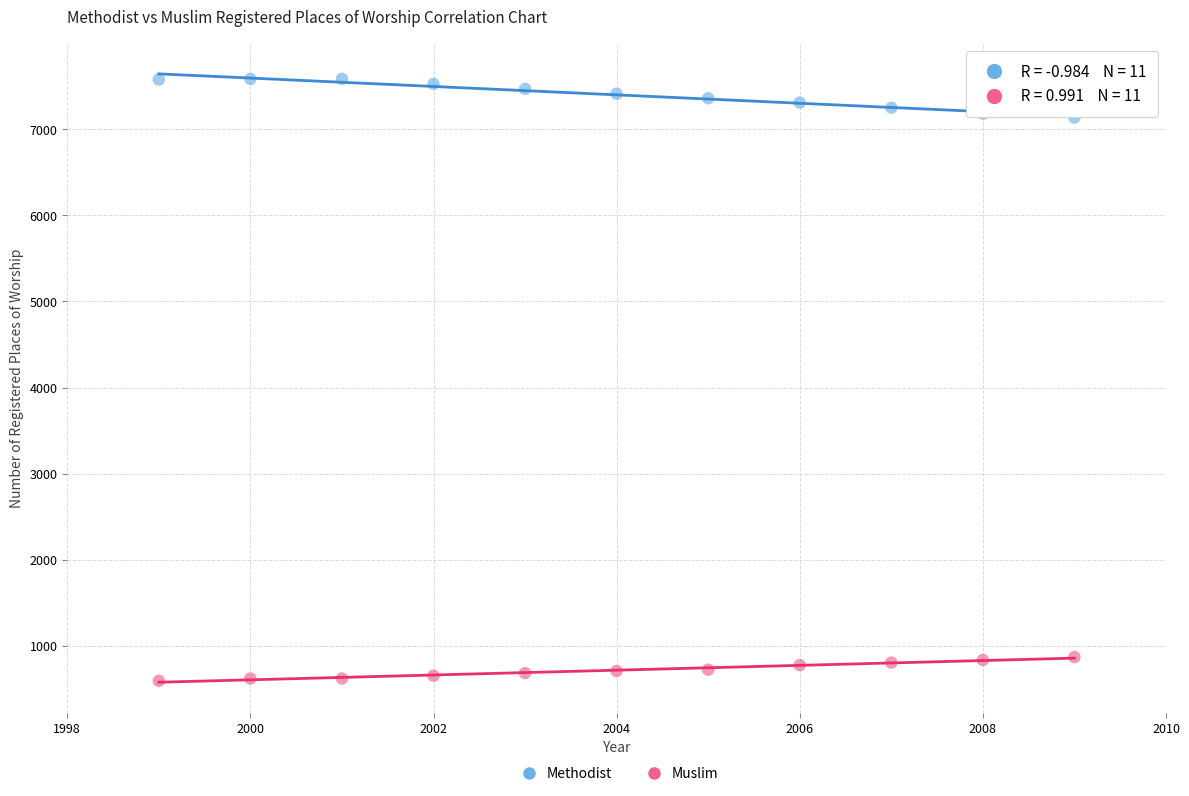

Across all data points, what is the range of Y values (max minus min)?

6990